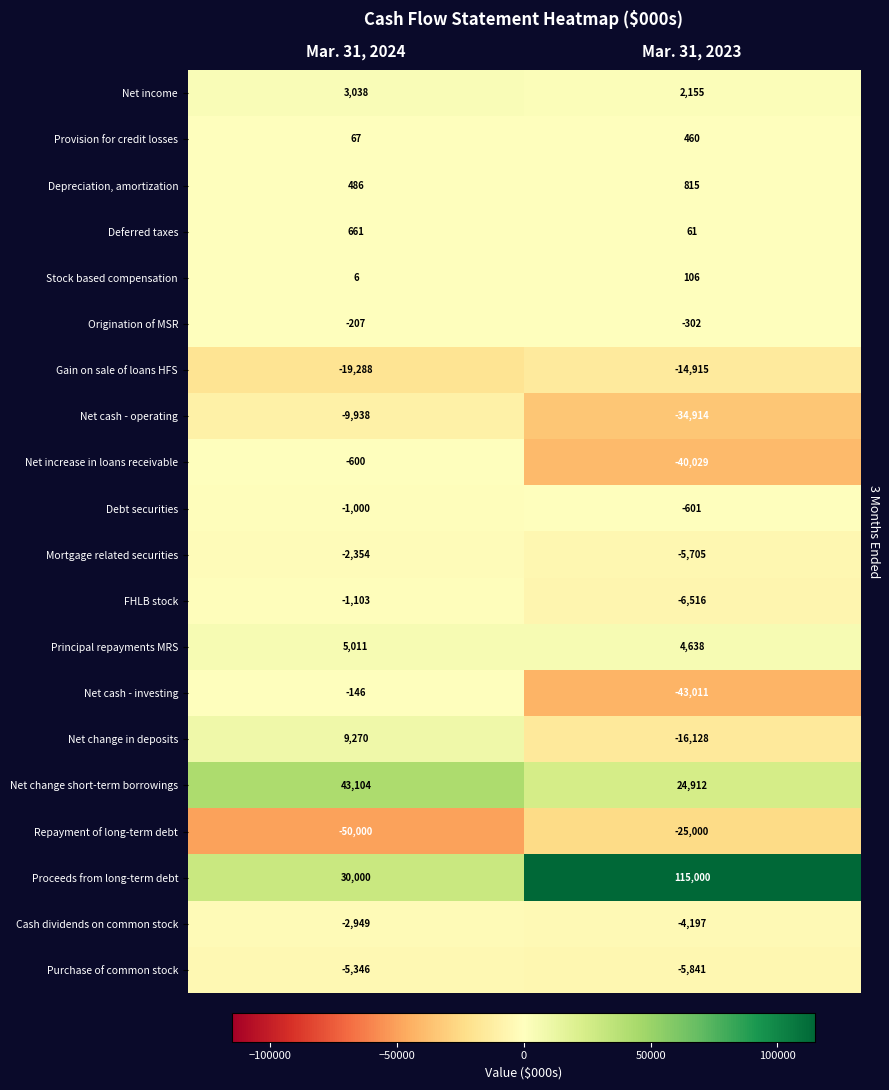

At which category is the sum across all series the highest?

Mar. 31, 2024